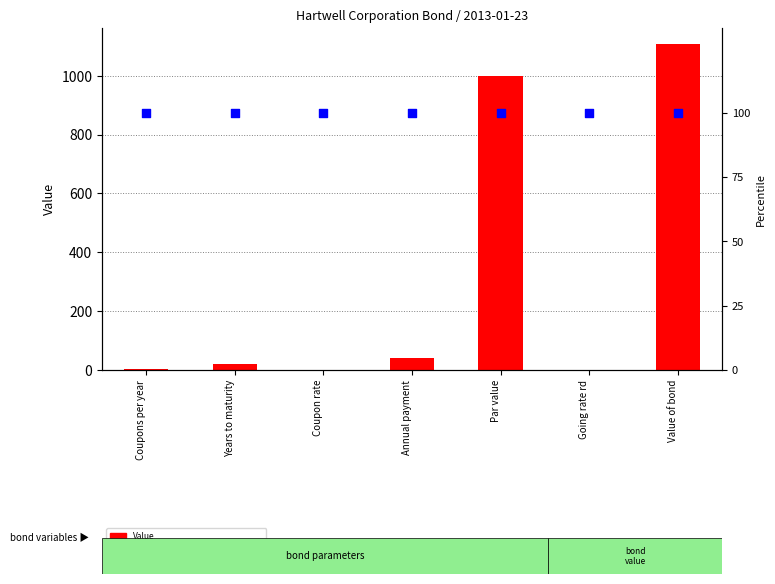

At how many categories does at least one series exceed 682?

2